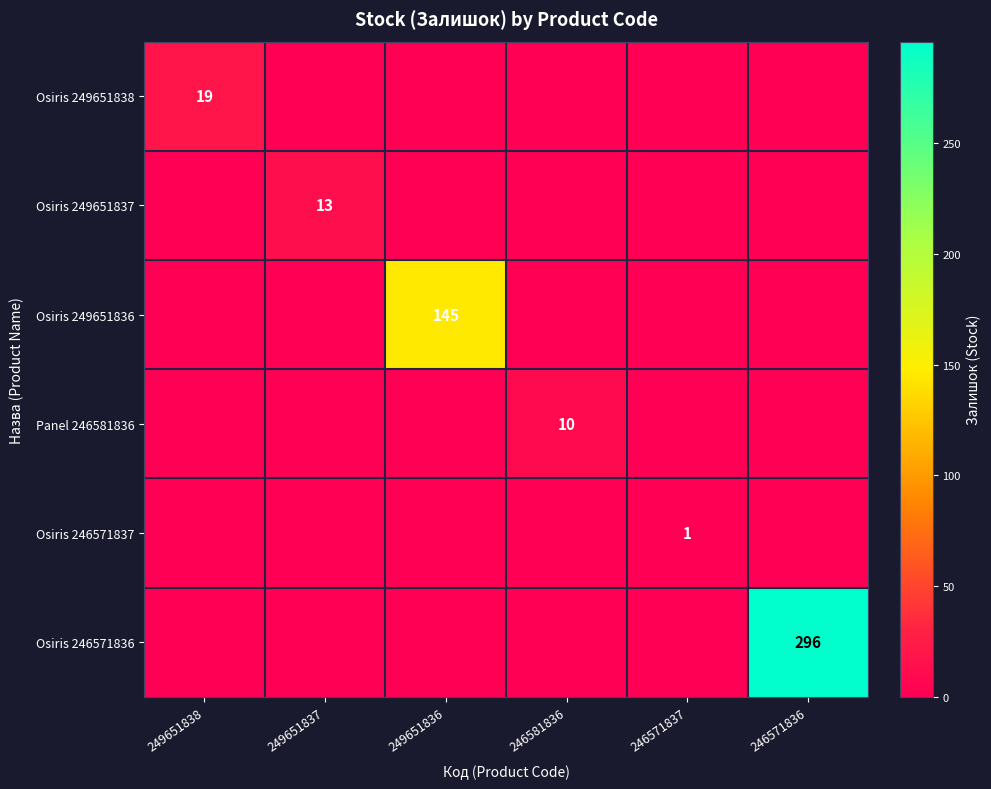

The Panel 246581836 series shows 10 at 246581836. True or false?

True